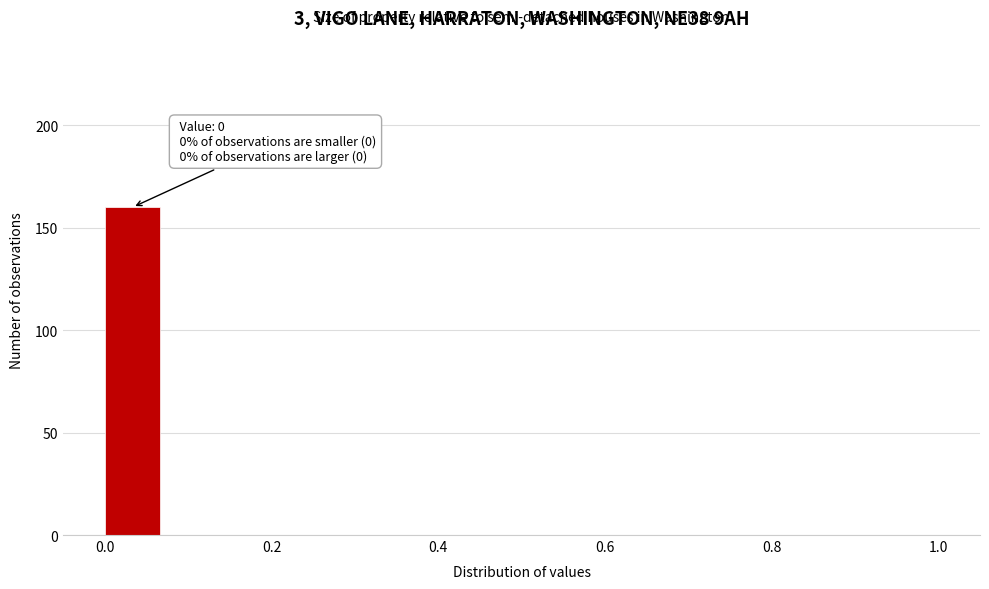

Read against the x-axis, roughly where is the centre of the tallest bar?

0.04